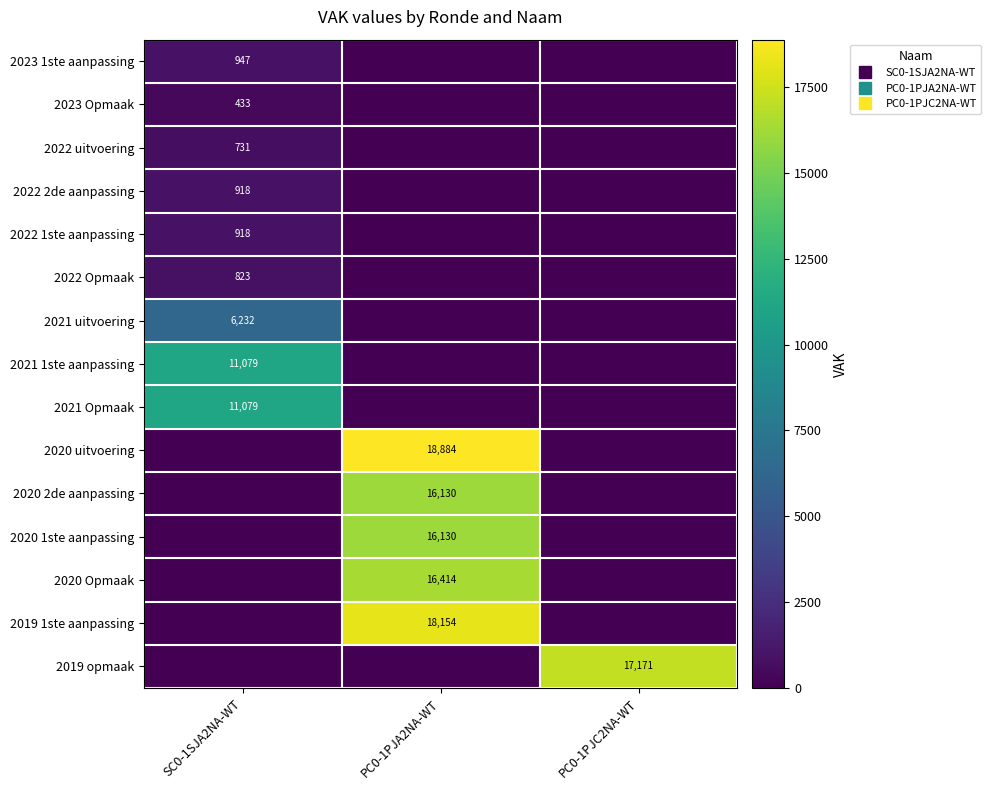

What is the difference between the 2019 opmaak values at PC0-1PJC2NA-WT and SC0-1SJA2NA-WT?

17171